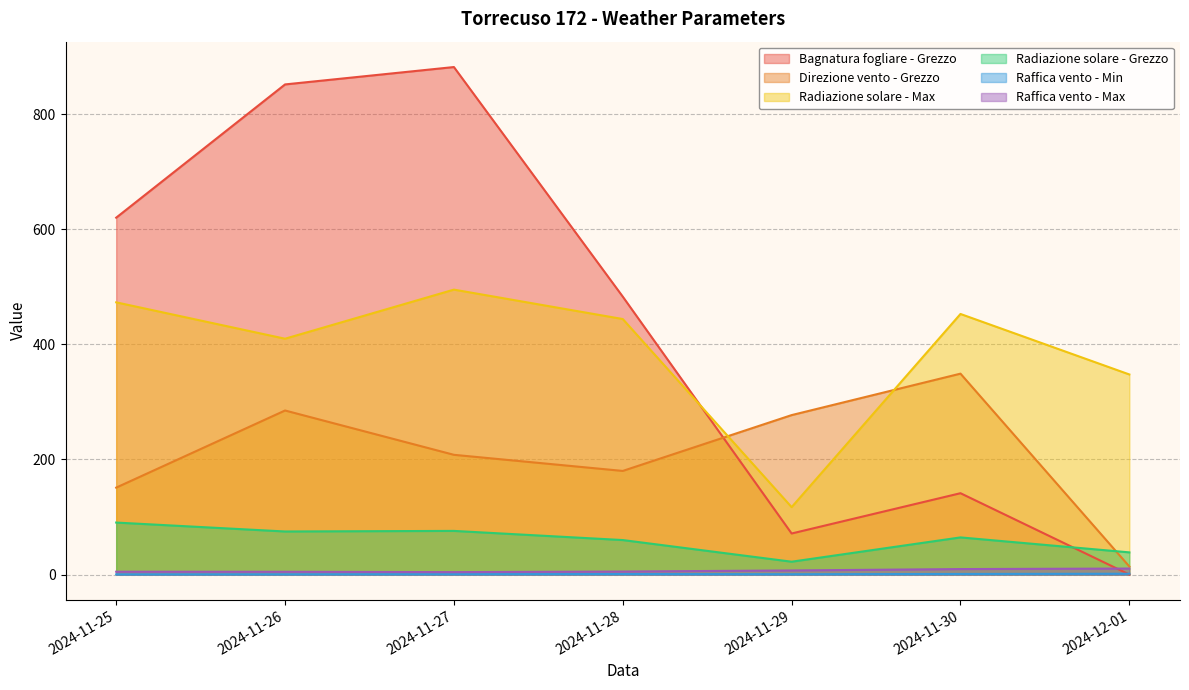

Reading right to left, list all the values displayed in this chart.

Bagnatura fogliare - Grezzo: 2024-12-01=0.0	2024-11-30=141.3	2024-11-29=71.3	2024-11-28=482.8	2024-11-27=881.7	2024-11-26=851.5	2024-11-25=620.0
Direzione vento - Grezzo: 2024-12-01=14.0	2024-11-30=349.0	2024-11-29=277.0	2024-11-28=180.0	2024-11-27=208.0	2024-11-26=285.0	2024-11-25=151.0
Radiazione solare - Max: 2024-12-01=347.6	2024-11-30=452.7	2024-11-29=117.1	2024-11-28=443.9	2024-11-27=495.0	2024-11-26=409.7	2024-11-25=472.9
Radiazione solare - Grezzo: 2024-12-01=38.5	2024-11-30=64.5	2024-11-29=22.3	2024-11-28=59.9	2024-11-27=75.8	2024-11-26=74.8	2024-11-25=90.3
Raffica vento - Min: 2024-12-01=1.4	2024-11-30=1.0	2024-11-29=0.5	2024-11-28=0.9	2024-11-27=0.6	2024-11-26=0.4	2024-11-25=0.3
Raffica vento - Max: 2024-12-01=10.4	2024-11-30=9.5	2024-11-29=7.1	2024-11-28=5.2	2024-11-27=4.2	2024-11-26=4.8	2024-11-25=4.9